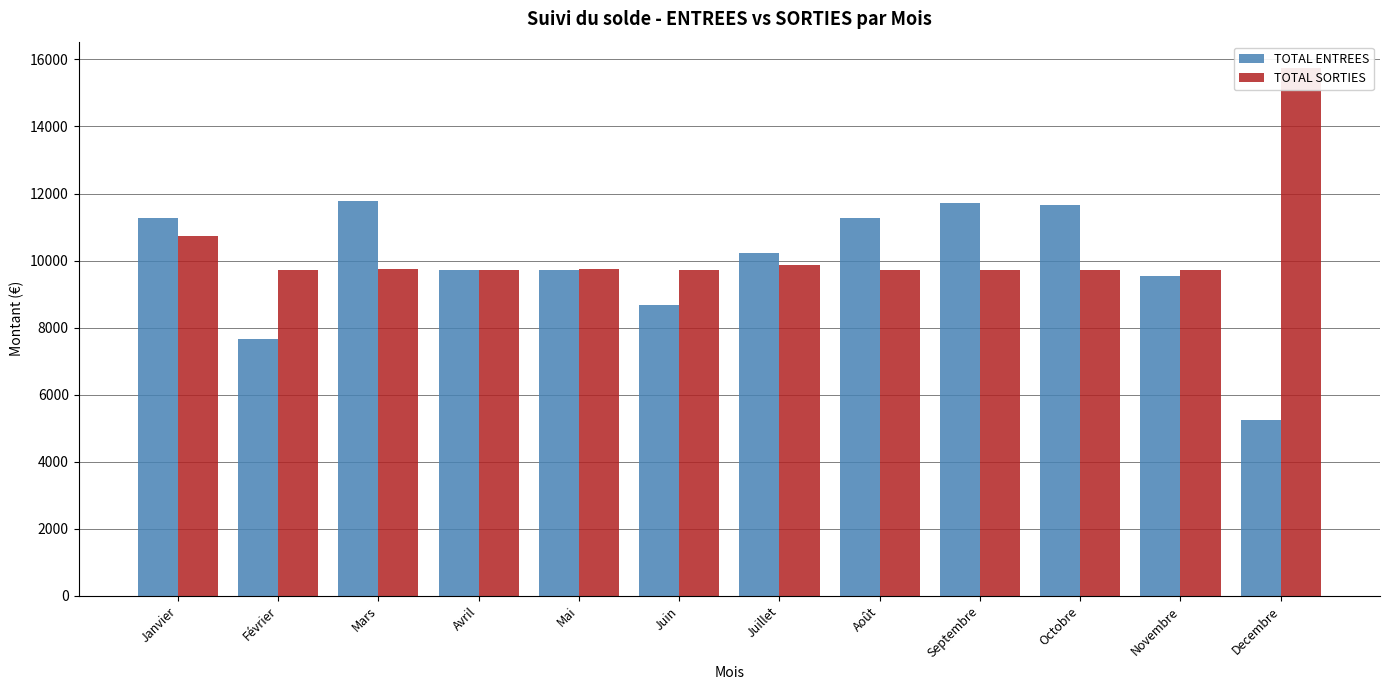

Rank the series by their maximum value, from highest to lowest.

TOTAL SORTIES, TOTAL ENTREES